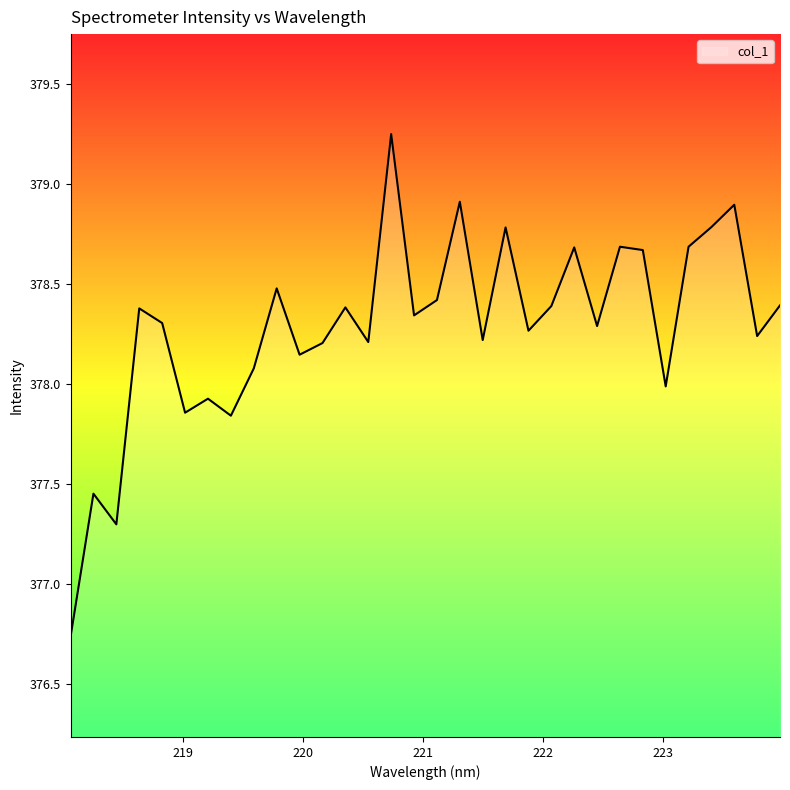

What is the minimum value shown in the chart?

376.7